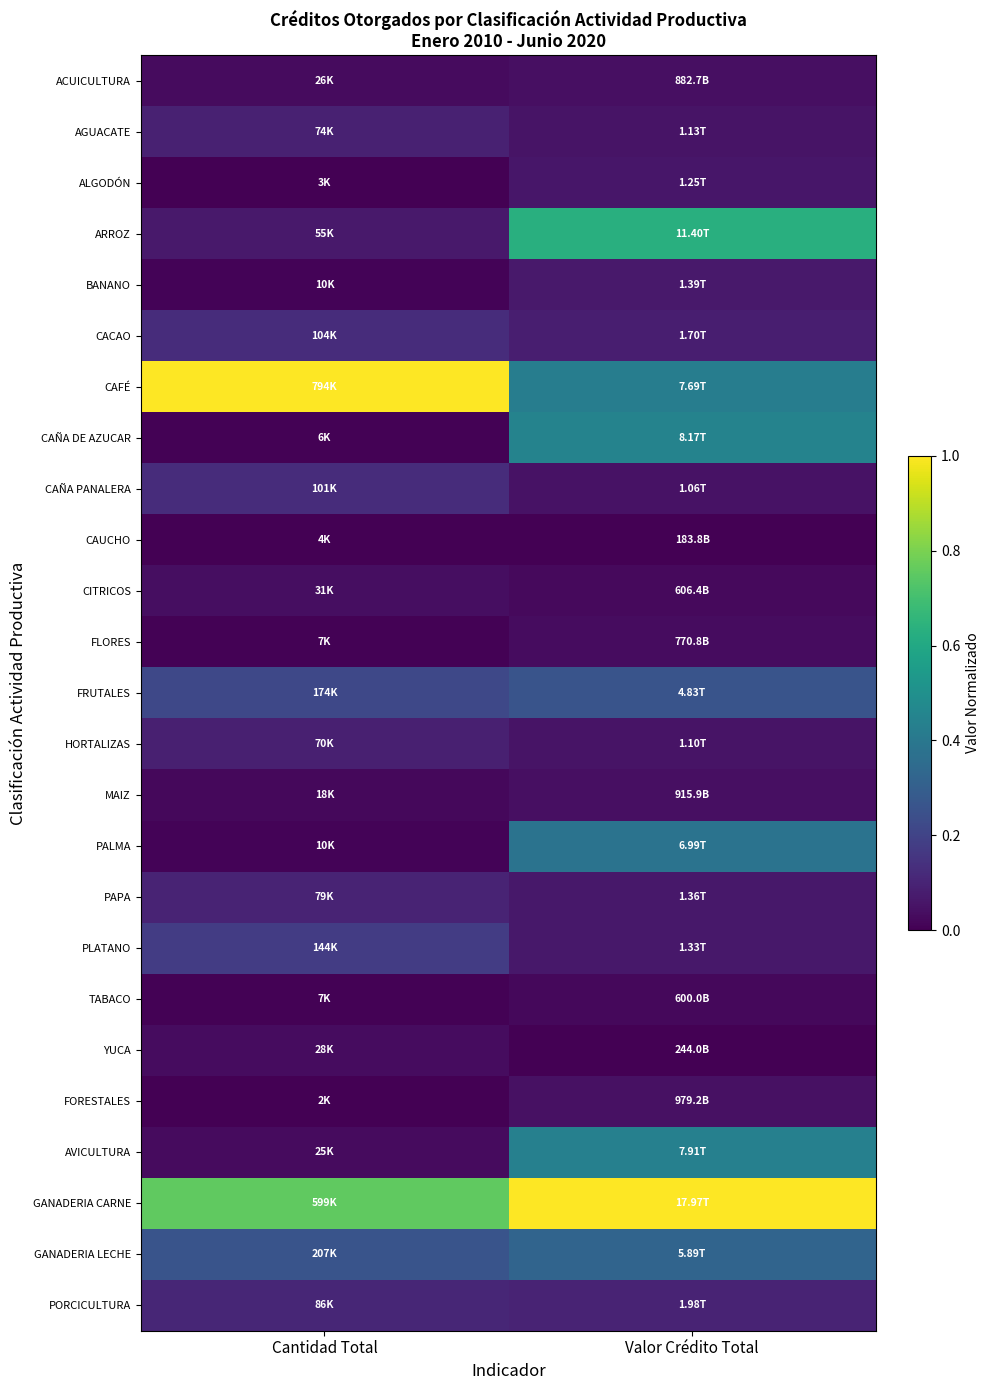

What is the total value across all series at Valor Crédito Total?

4.7